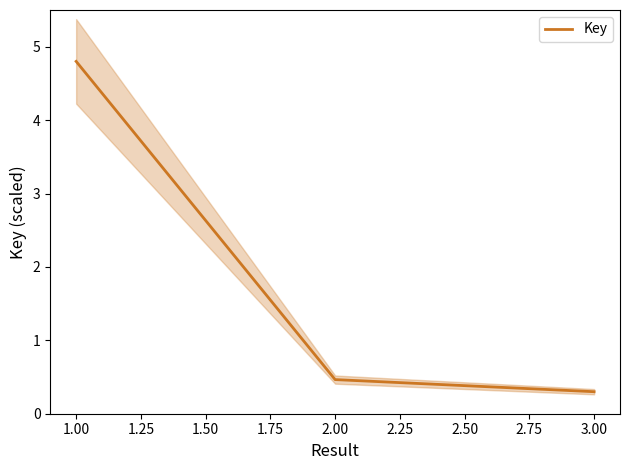

What is the highest value of the Key series?

4.8